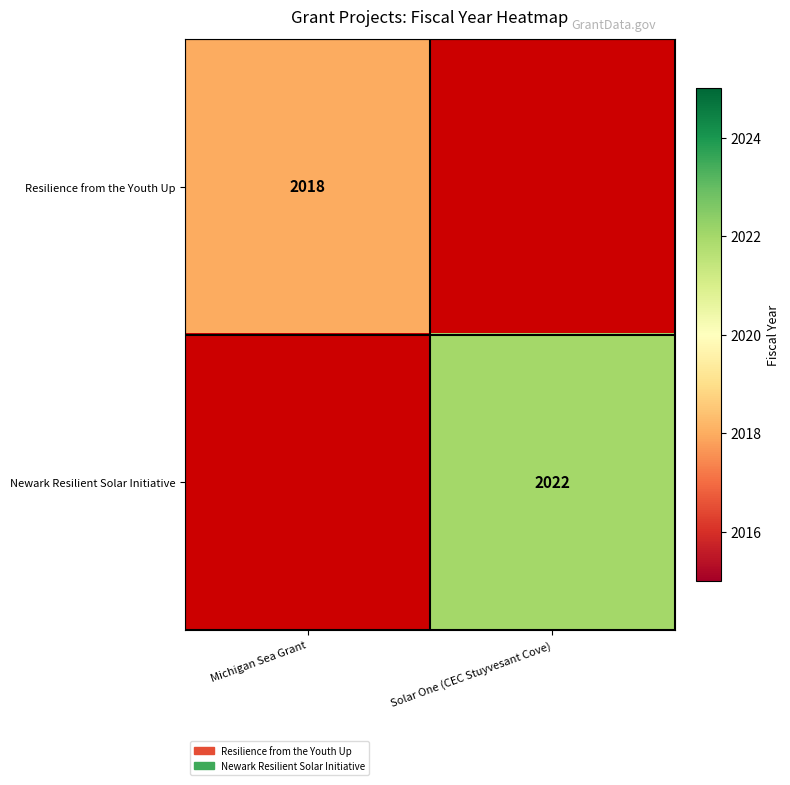

Is it true that Resilience from the Youth Up equals 885 at Michigan Sea Grant?

False